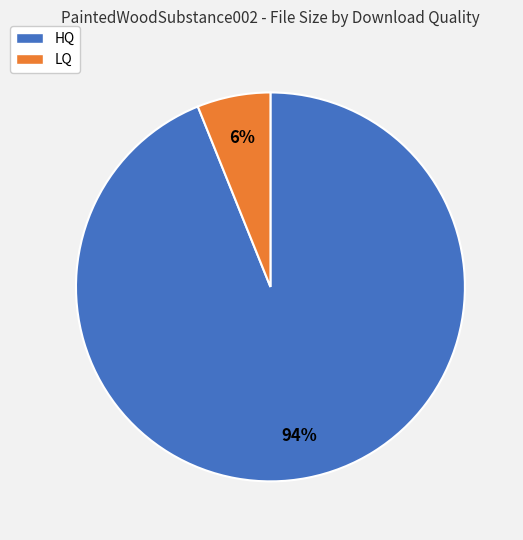

The HQ slice represents 94% of the pie. True or false?

True